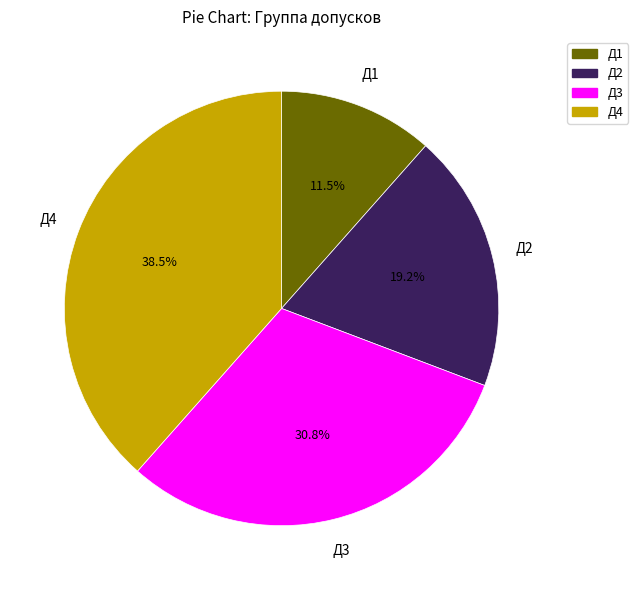

What portion of the pie excludes Д1?

88.5%